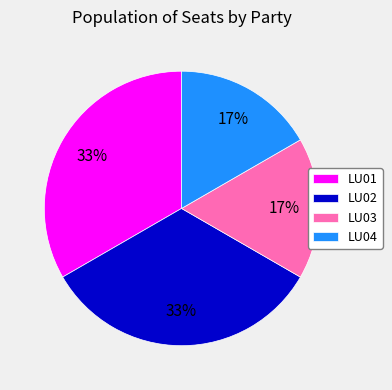

To the nearest percent, what is the average slice percentage?

25%